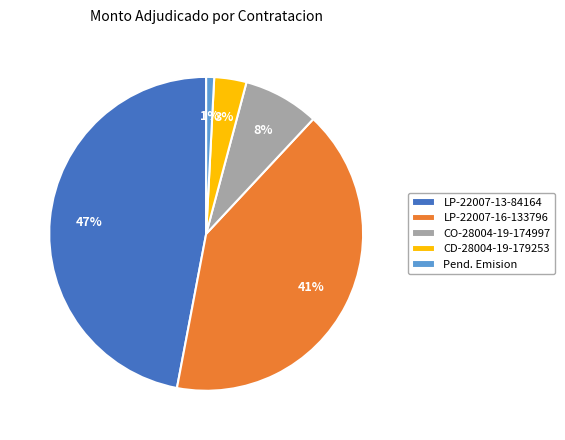

To the nearest percent, what is the average slice percentage?

20%